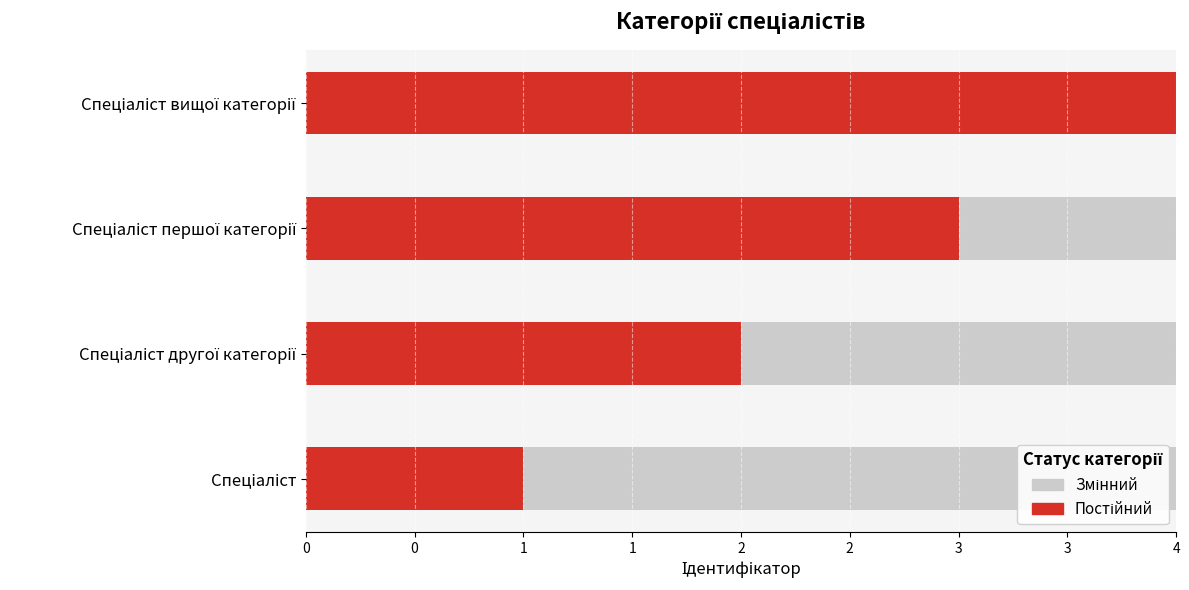

Which category has the highest value across all series?

Спеціаліст вищої категорії